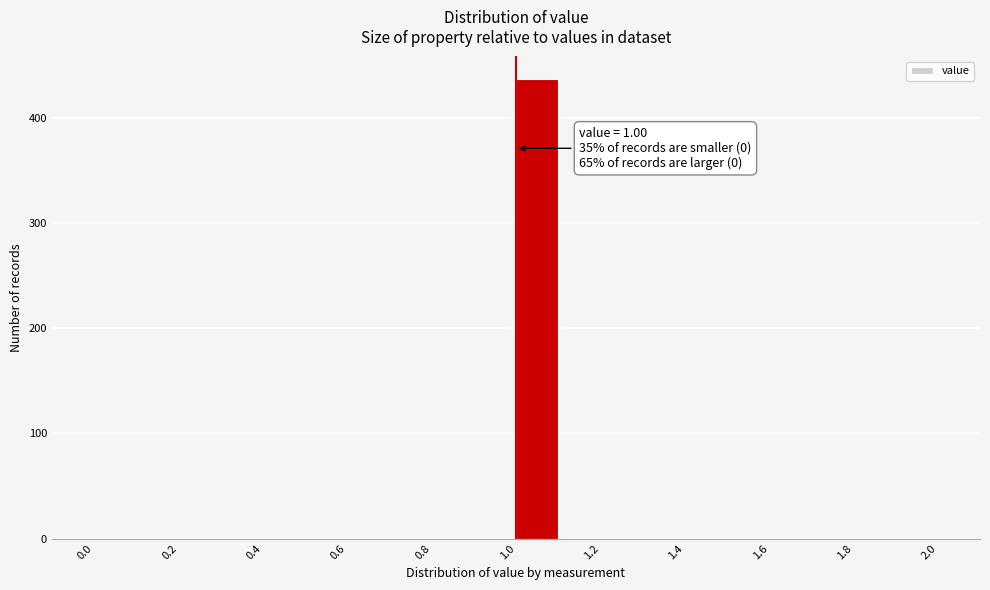

Which range on the x-axis has the tallest bar?

1.0 to 1.1